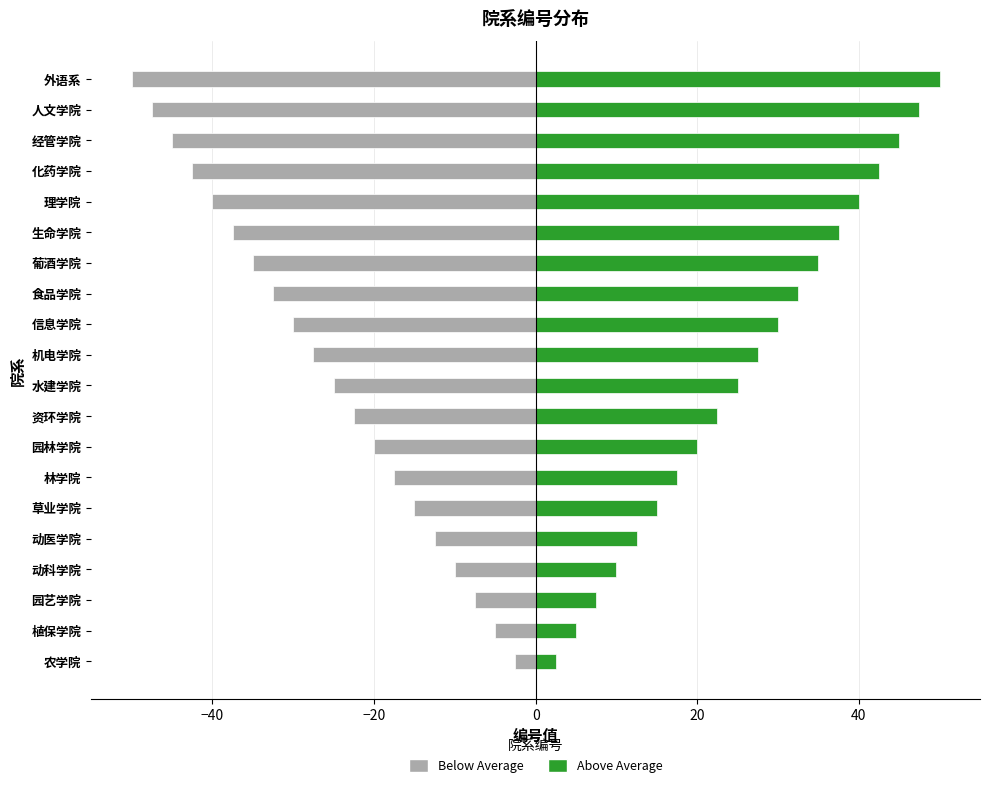

Does the chart contain stacked bars?

No